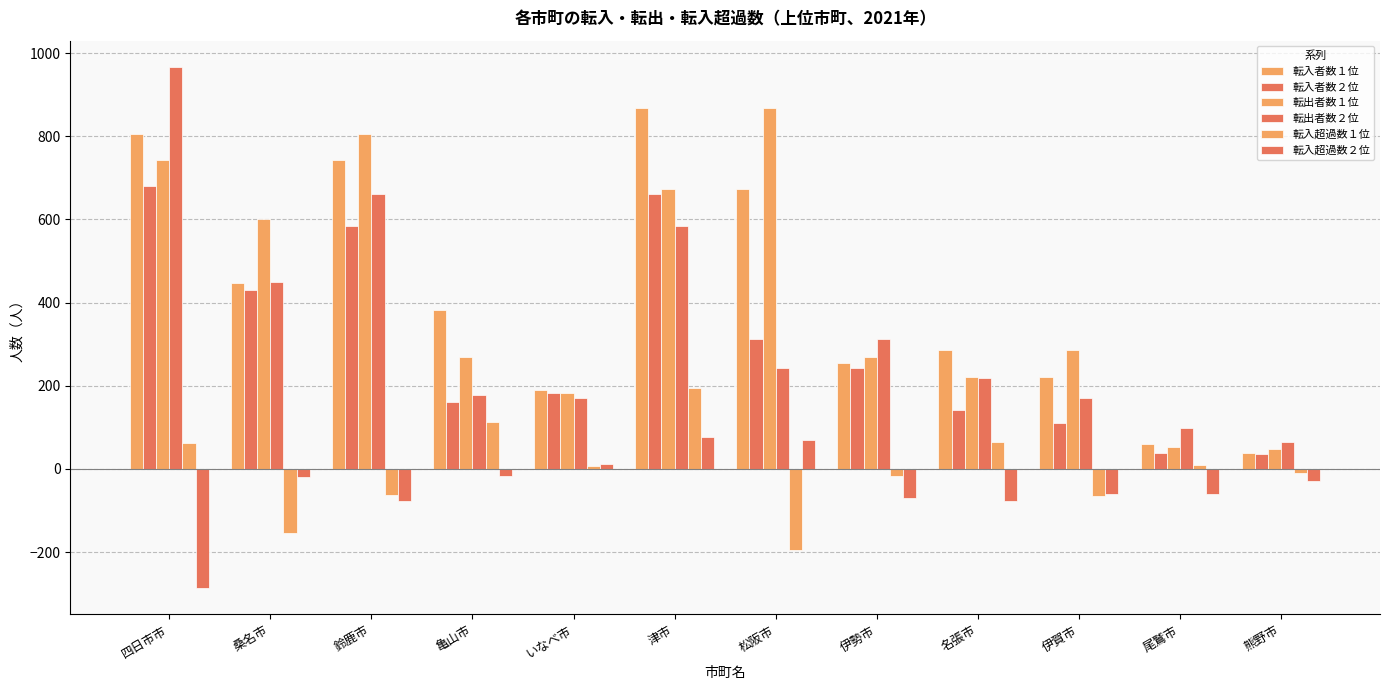

Which series has the largest total across all categories?

転出者数１位